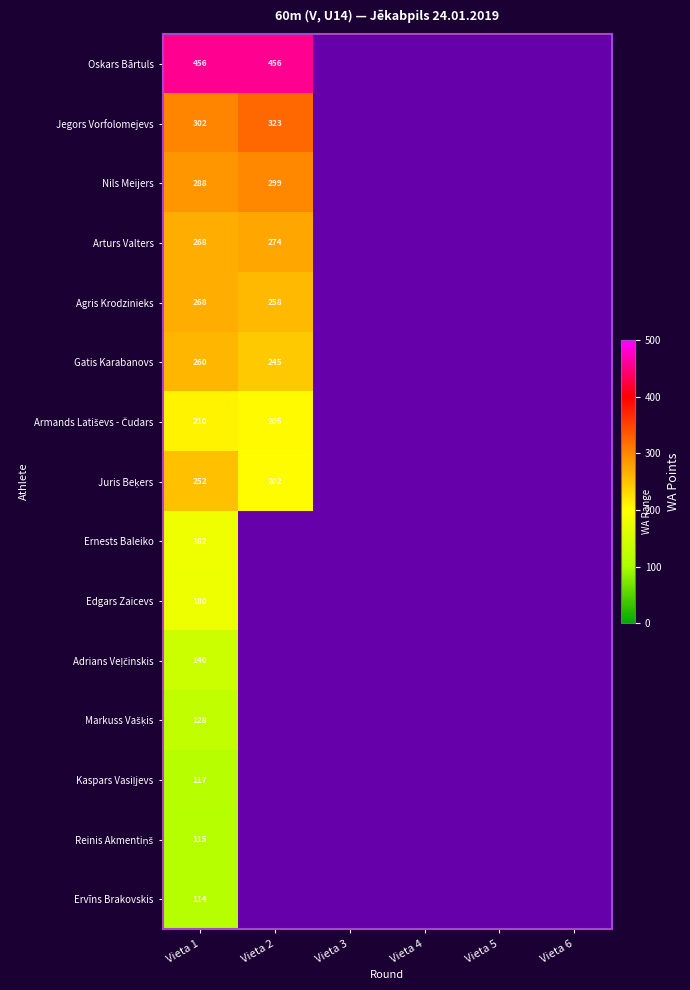

At which category is the sum across all series the highest?

Vieta 1